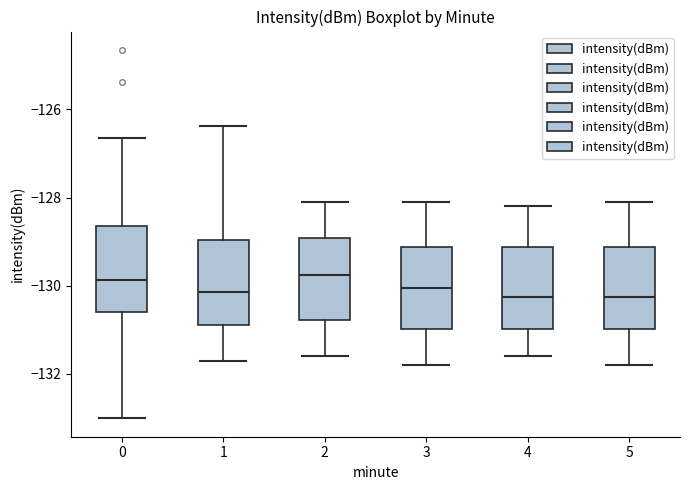

Reading left to right, read every box against the y-axis: the position of its median line, the range the box covers, and the ends of its whiskers. The values are not printed on the chart, so give them approximately, as read against the axis.

0: median -129.8, box -130.6 to -128.6, whiskers -133.0 to -126.6
1: median -130.2, box -130.8 to -129.0, whiskers -131.6 to -126.4
2: median -129.8, box -130.8 to -129.0, whiskers -131.6 to -128.0
3: median -130.0, box -131.0 to -129.2, whiskers -131.8 to -128.0
4: median -130.2, box -131.0 to -129.2, whiskers -131.6 to -128.2
5: median -130.2, box -131.0 to -129.2, whiskers -131.8 to -128.0